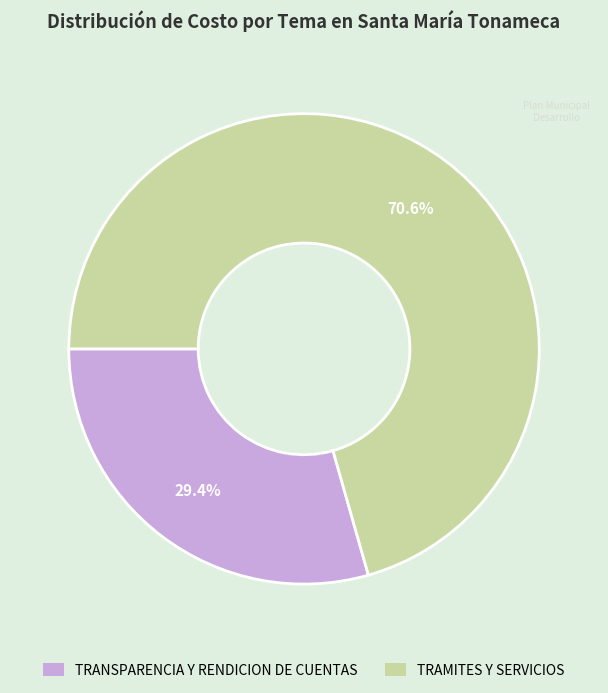

How many slices are in this pie chart?

2